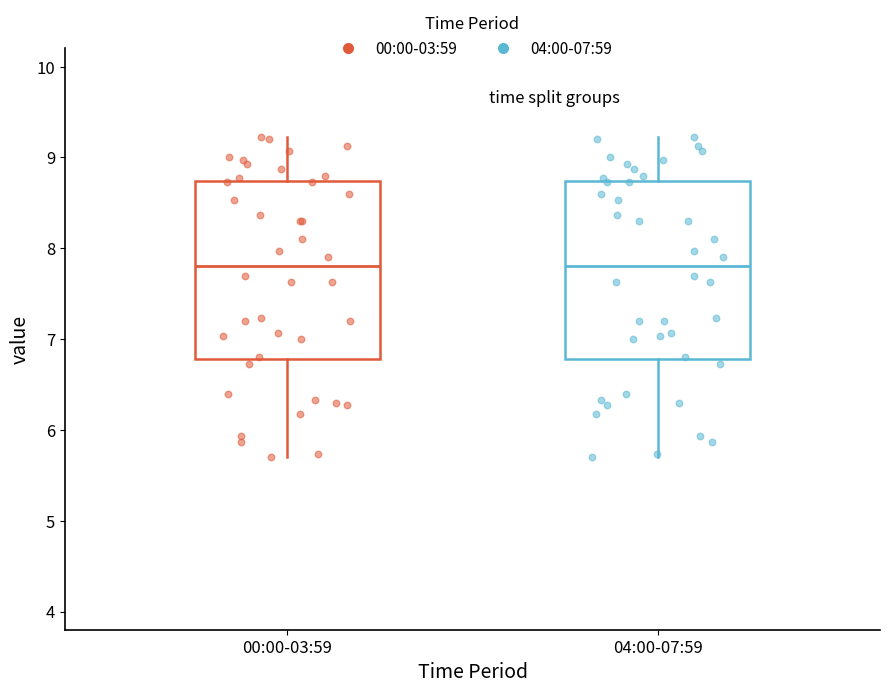

Reading left to right, read every box against the y-axis: the position of its median line, the range the box covers, and the ends of its whiskers. The values are not printed on the chart, so give them approximately, as read against the axis.

00:00-03:59: median 7.8, box 6.8 to 8.7, whiskers 5.7 to 9.2
04:00-07:59: median 7.8, box 6.8 to 8.7, whiskers 5.7 to 9.2